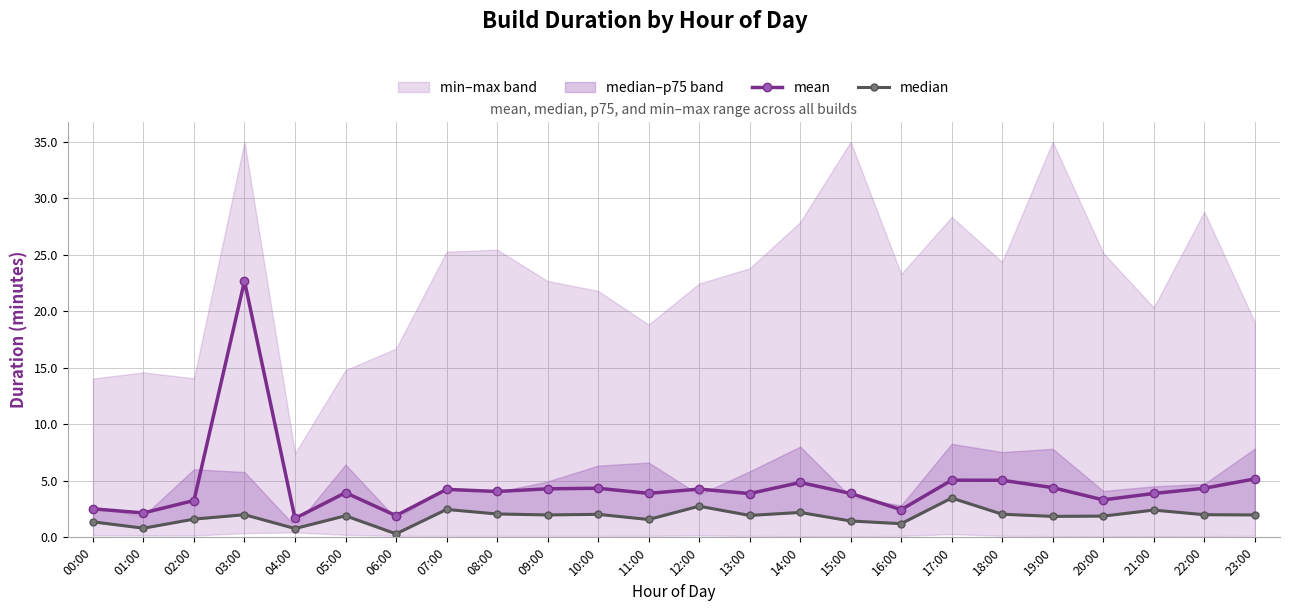

Does the chart have visible grid lines?

Yes